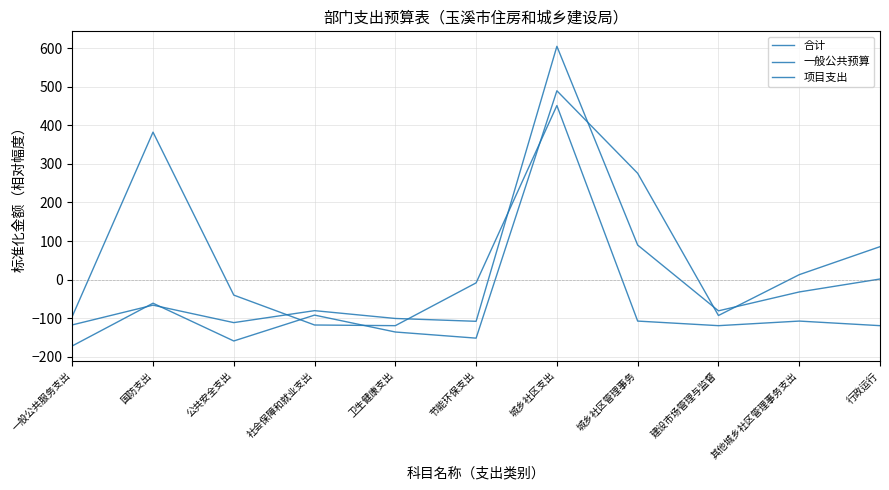

Rank the categories by 项目支出 value from highest to lowest.

城乡社区支出, 国防支出, 节能环保支出, 公共安全支出, 一般公共服务支出, 城乡社区管理事务, 其他城乡社区管理事务支出, 社会保障和就业支出, 卫生健康支出, 建设市场管理与监督, 行政运行